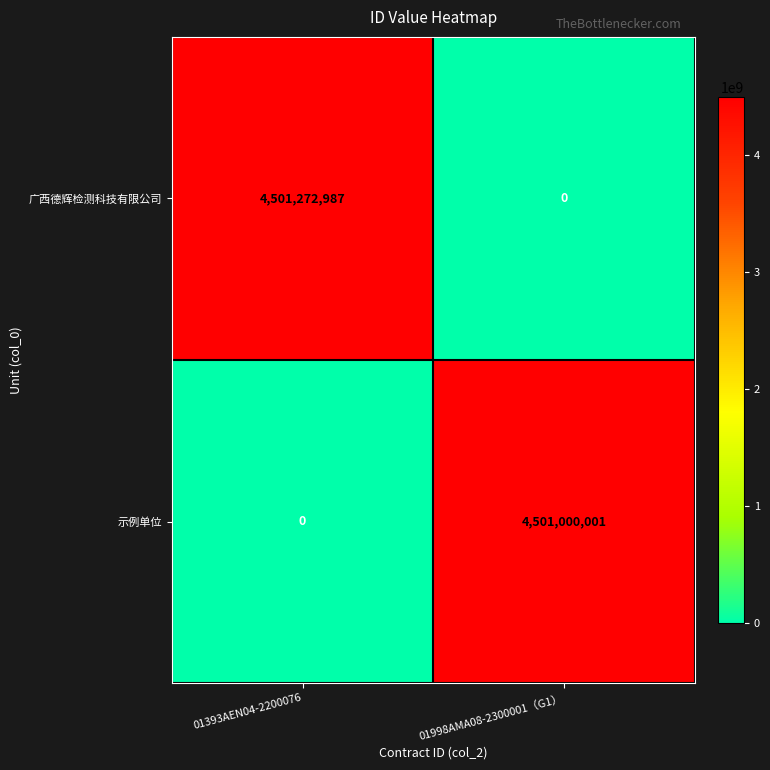

At which category does the chart reach its peak across all series?

01393AEN04-2200076